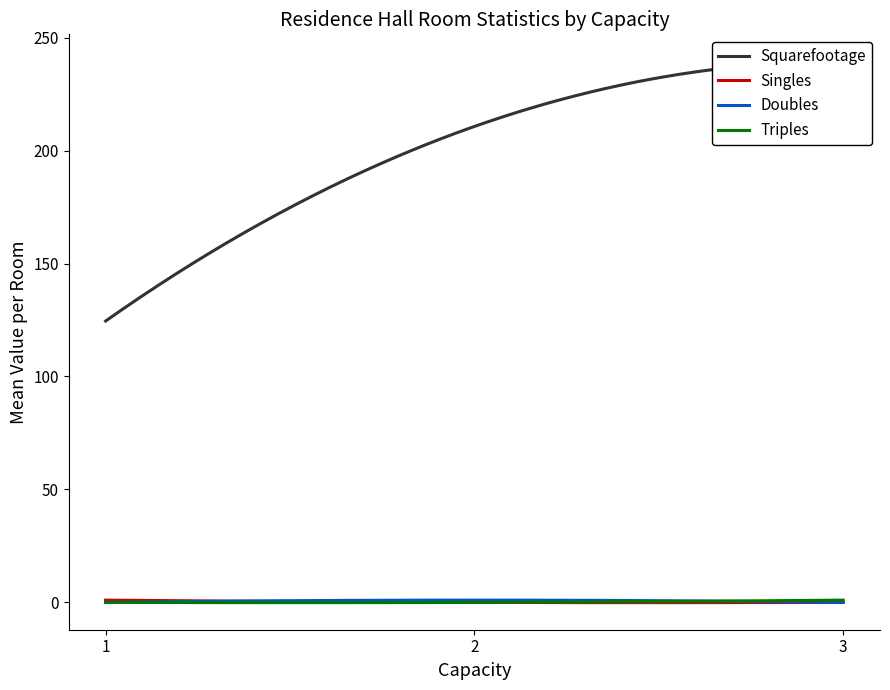

At how many categories does at least one series exceed 241?

1